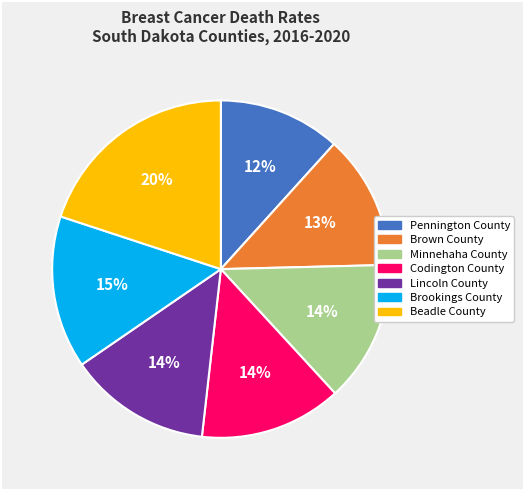

Is it true that Minnehaha County is 7% of the pie?

False